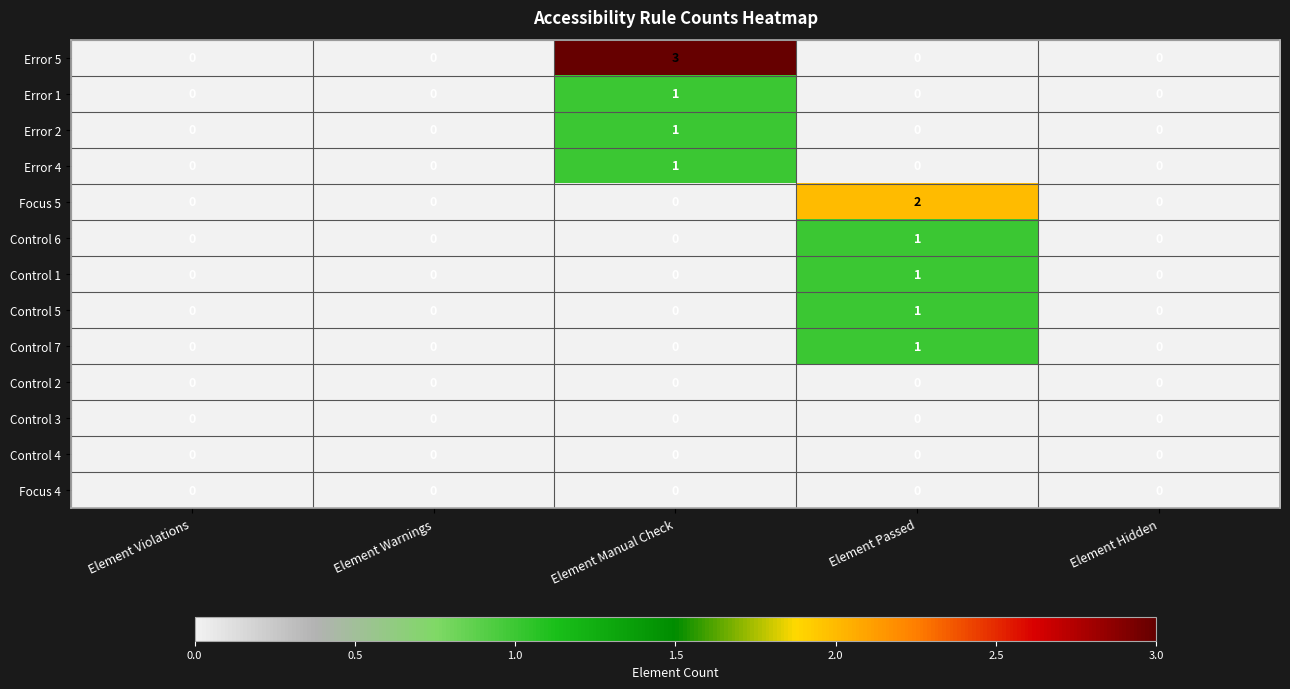

Which series has the largest total across all categories?

Error 5